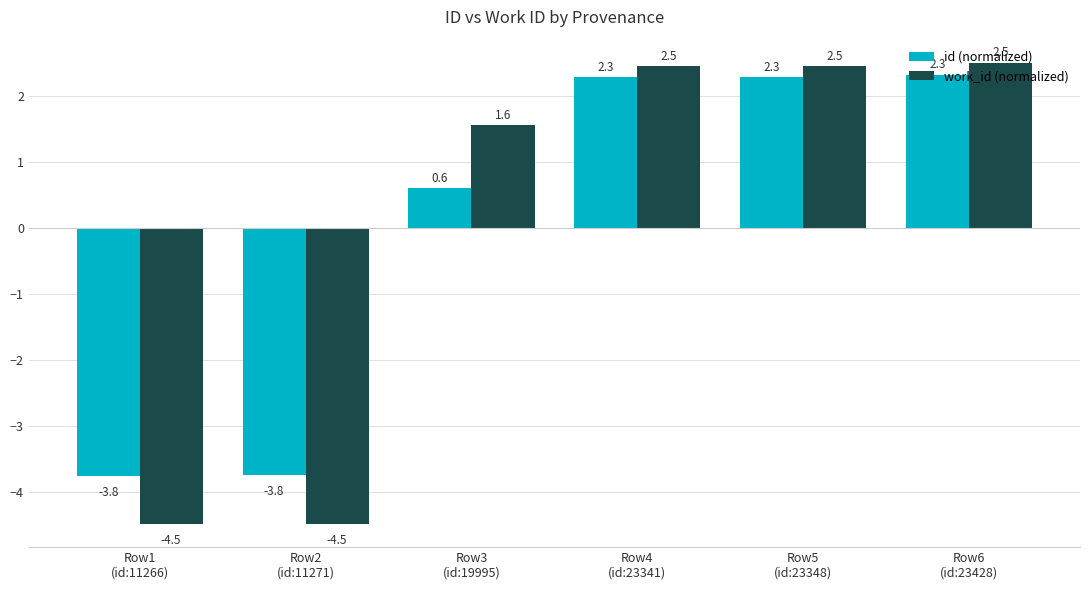

Which series has the widest spread of values?

work_id (normalized)